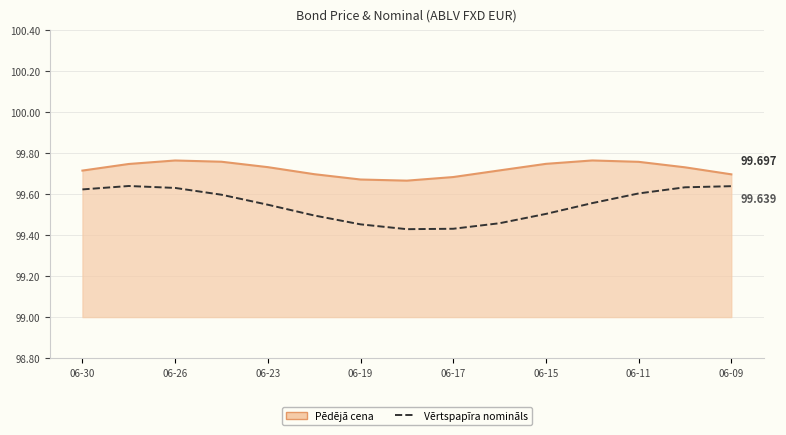

How many distinct data groups are displayed?

2